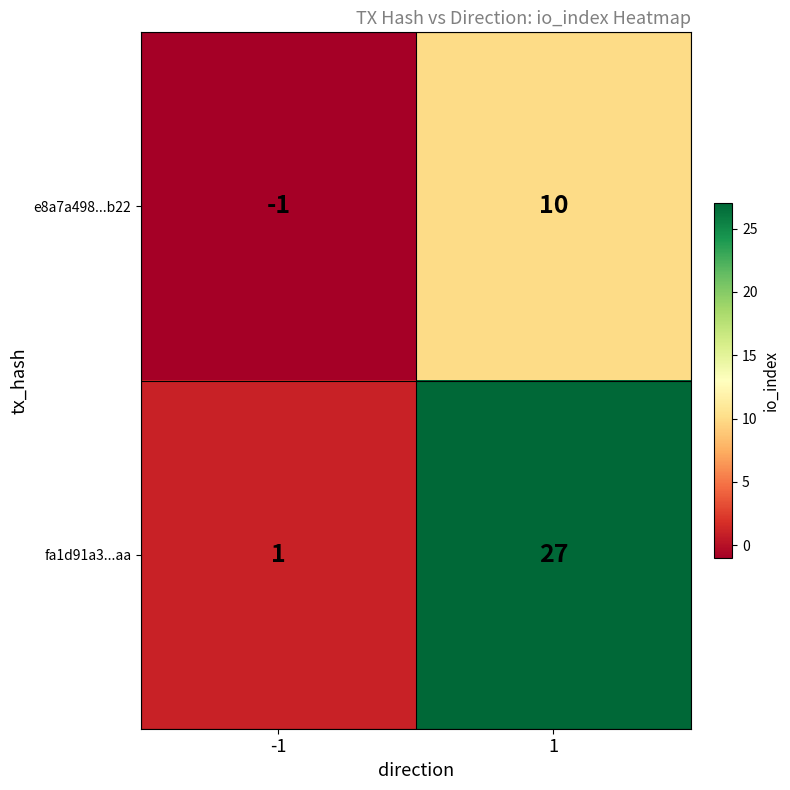

How many series are shown in this chart?

2